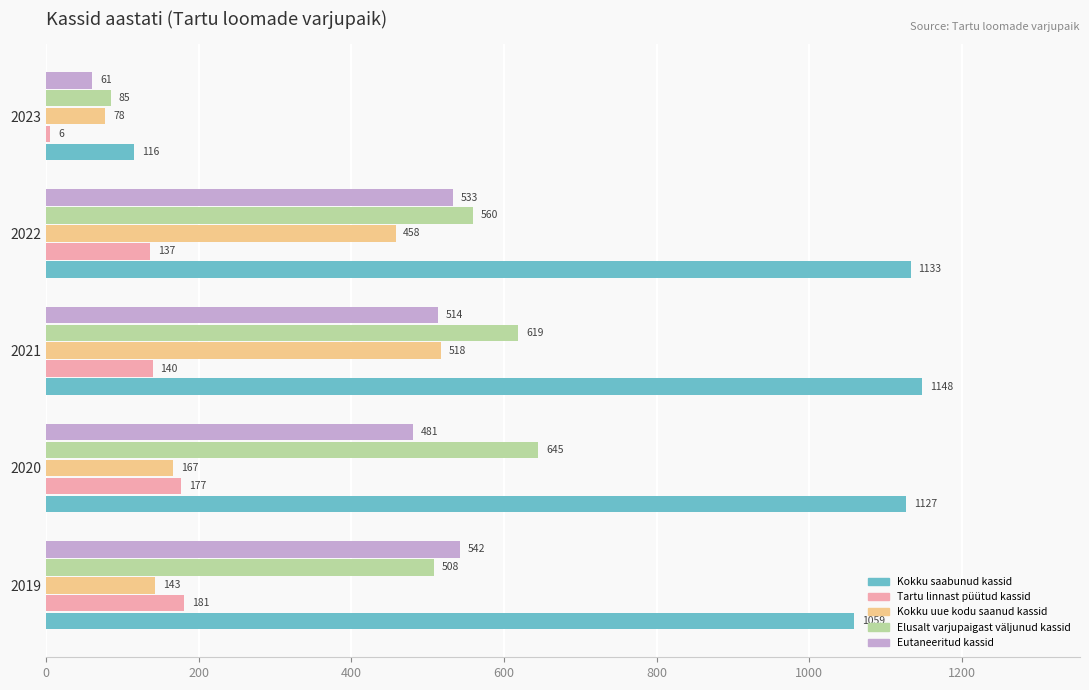

At which label is Kokku saabunud kassid closest to 632?

2019